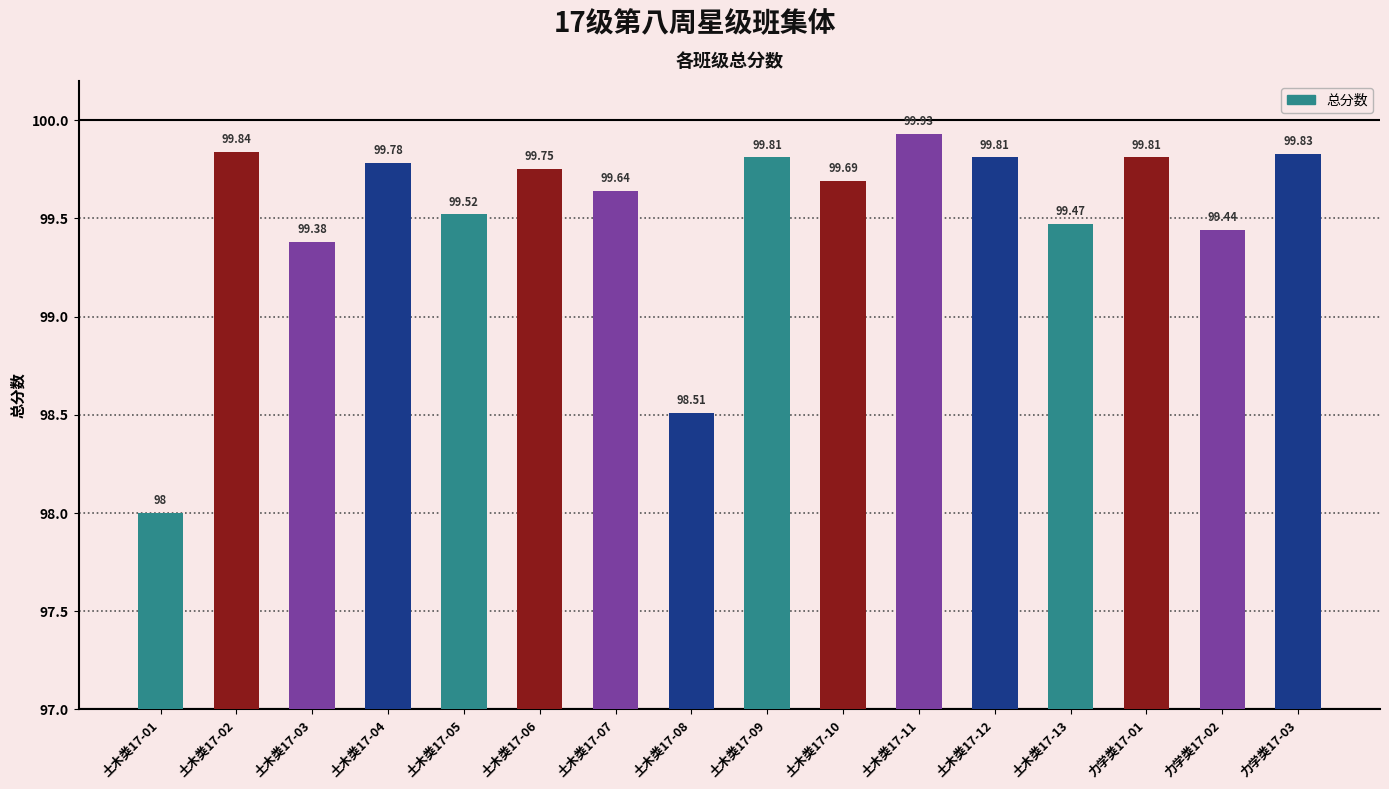

The chart shows a value of 175.9 at 力学类17-02. True or false?

False